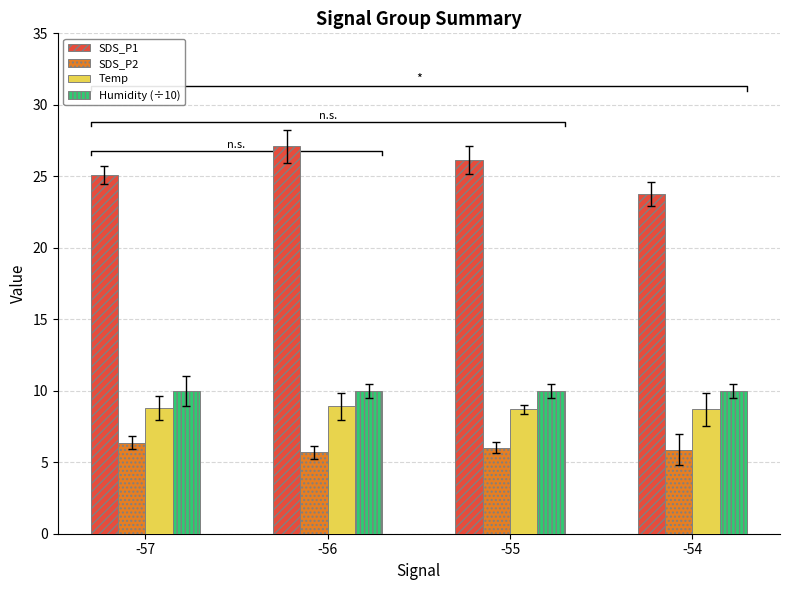

Are the bars grouped side by side (vs. stacked)?

Yes